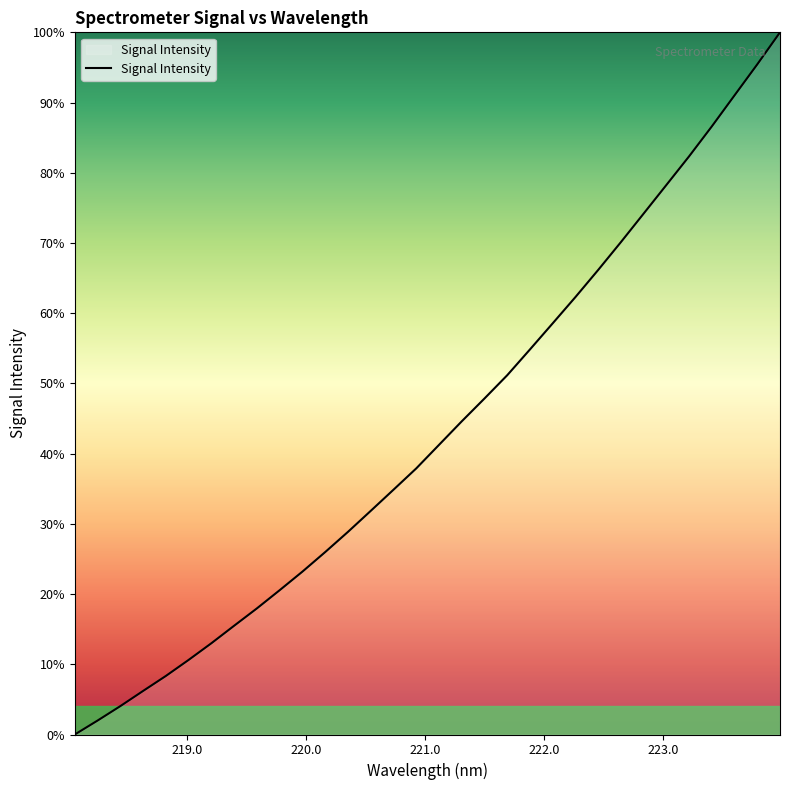

Is this an area chart (filled region under the line)?

Yes